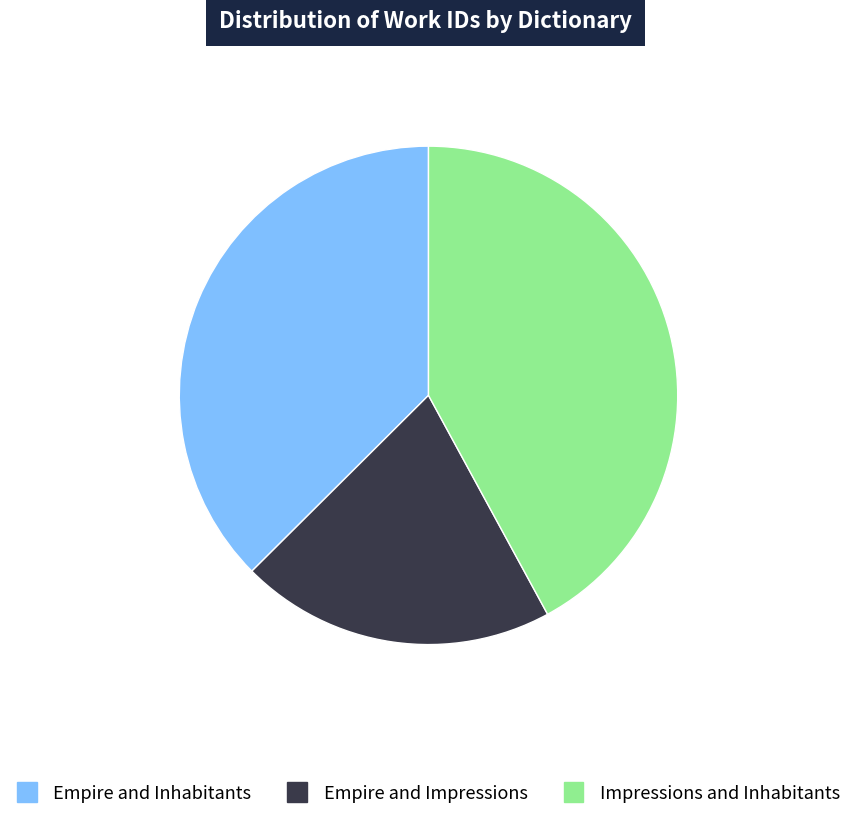

What is the smallest slice in the pie chart?

Empire and Impressions